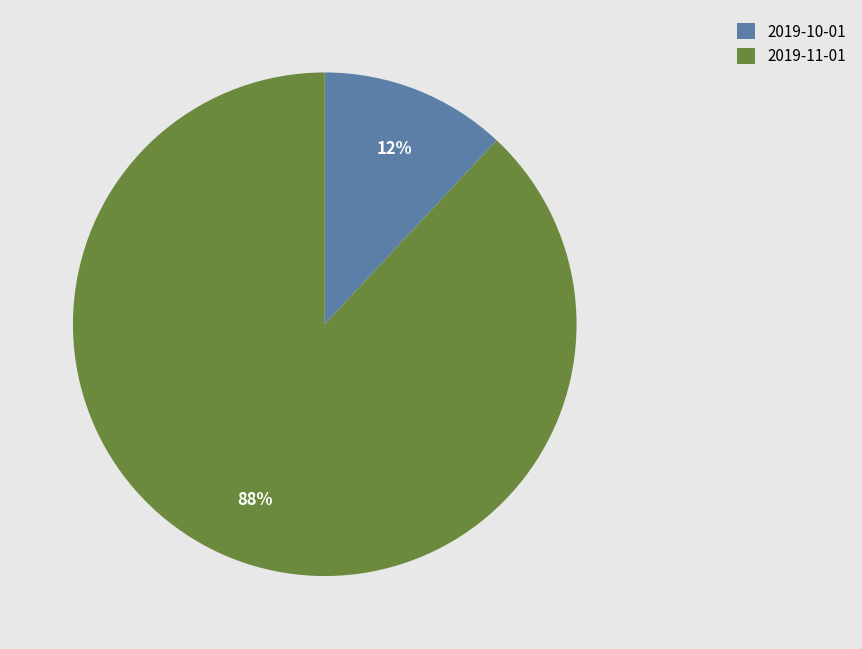

To the nearest percent, what portion does 2019-10-01 represent?

12%